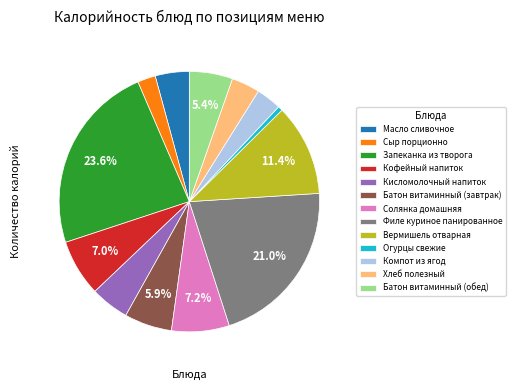

Is Запеканка из творога the majority of the pie?

No